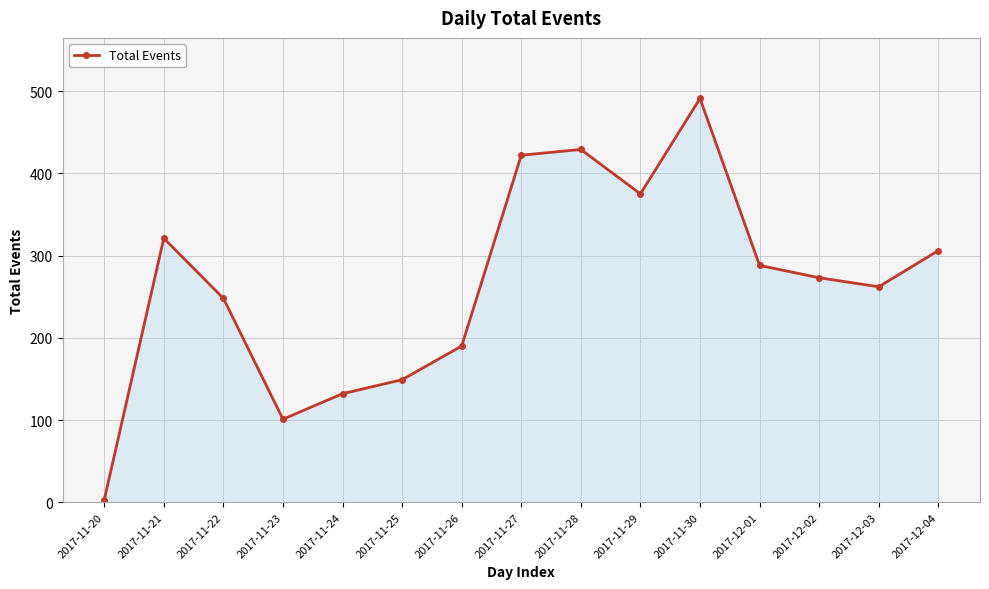

Which category has the lowest value across all series?

2017-11-20